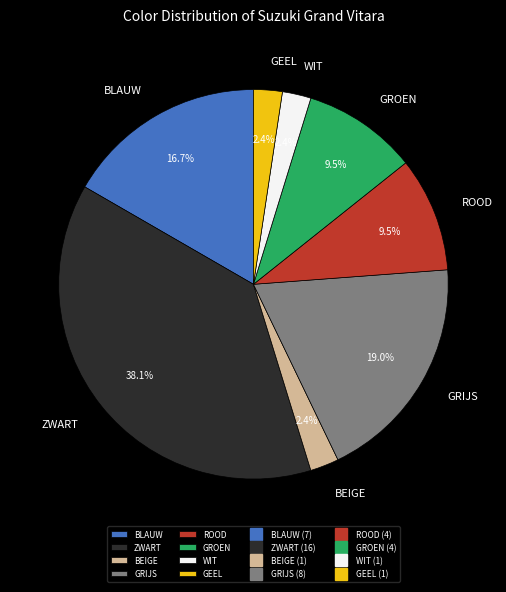

Count the number of slices in the pie.

8